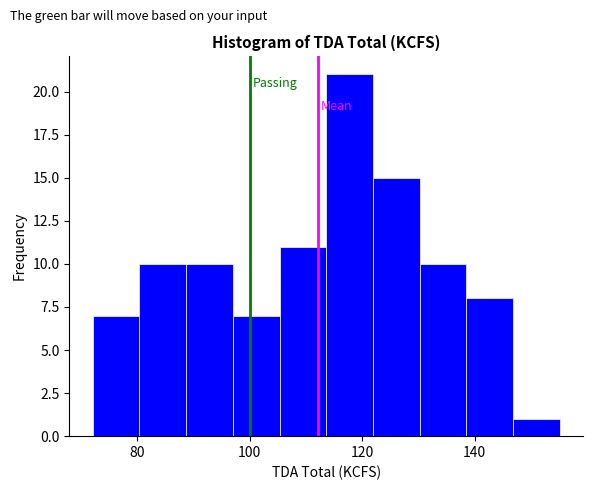

Reading left to right, list every bar in this chart as the range it spans on the x-axis followed by its height. Neither the bar edges nor the heights are printed on the chart, so give them approximately, as read against the axes.

72 to 80: 7
80 to 88: 10
88 to 98: 10
98 to 106: 7
106 to 114: 11
114 to 122: 21
122 to 130: 15
130 to 138: 10
138 to 146: 8
146 to 156: 1